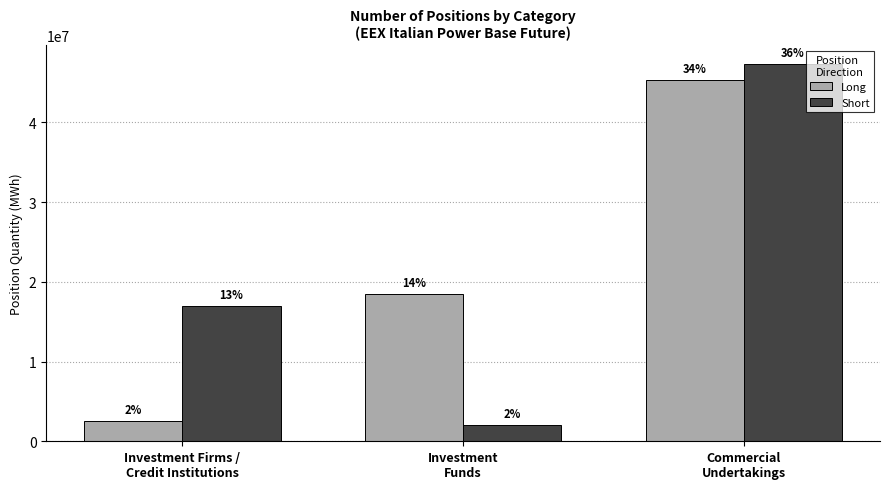

Does the chart contain stacked bars?

No